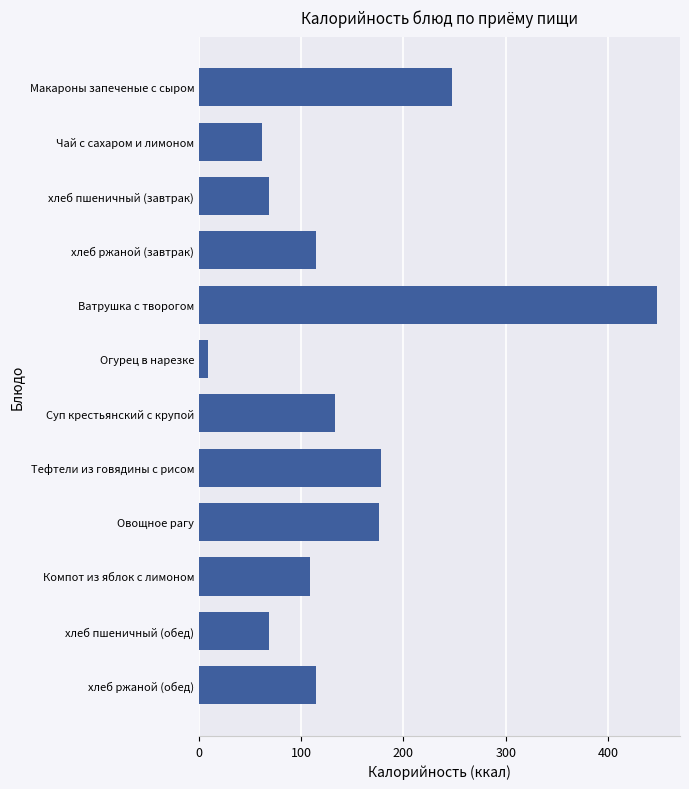

Which category has the lowest value across all series?

Огурец в нарезке